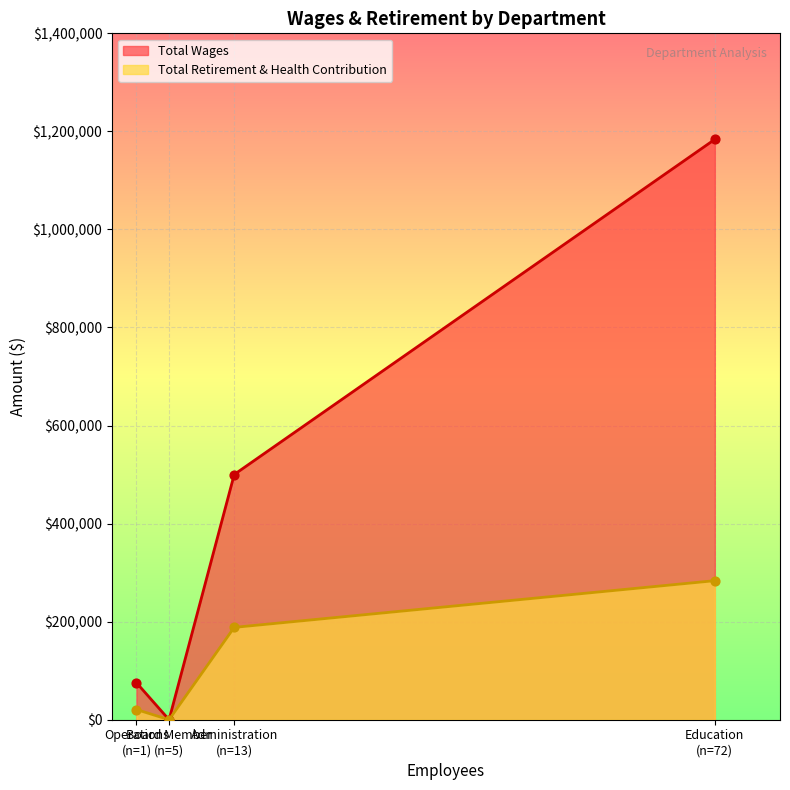

At how many categories does at least one series exceed 455258?

2